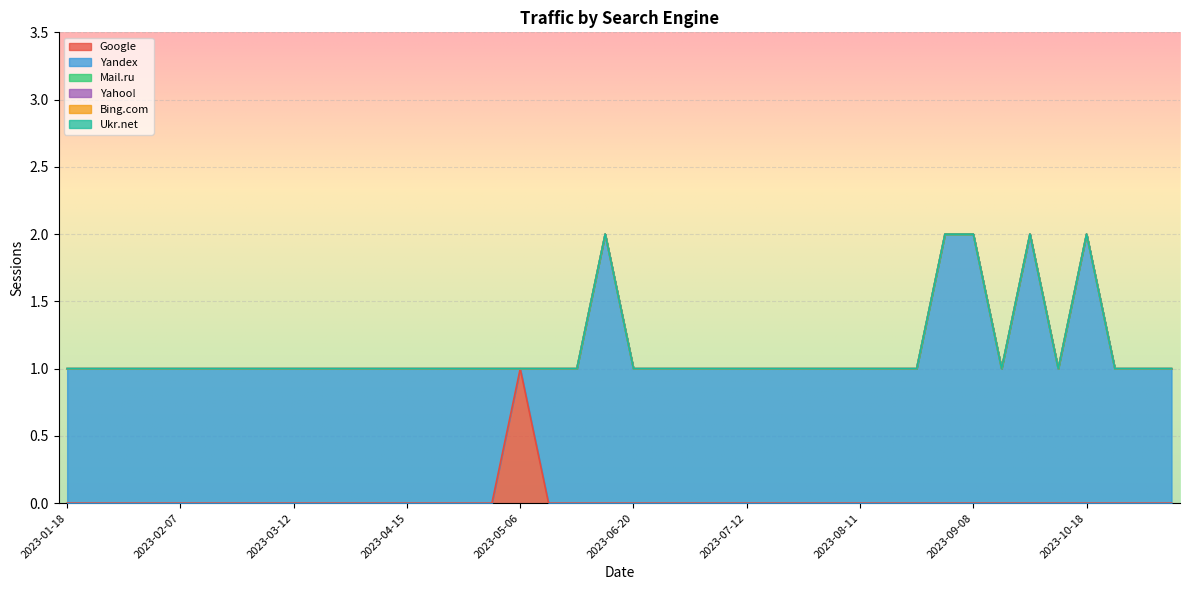

Does the chart display data point markers on the line(s)?

No